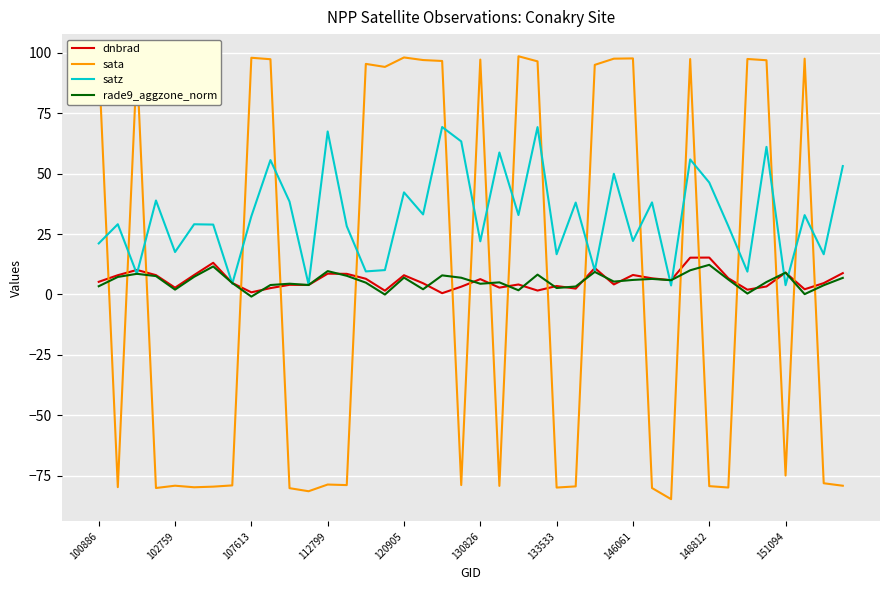

What is the minimum value shown in the chart?

-84.7